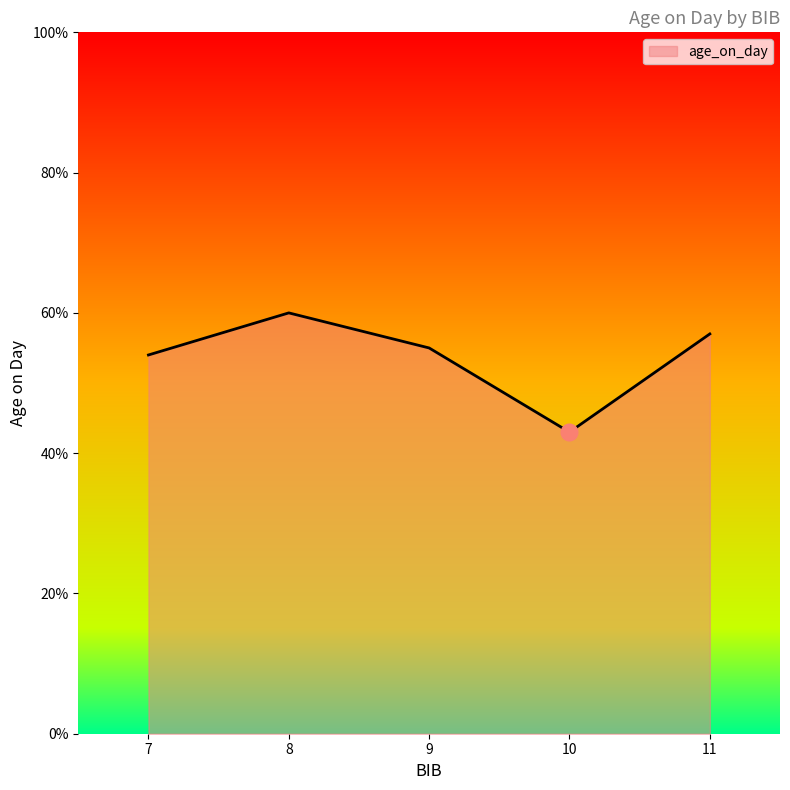

Where is the first local minimum?

10